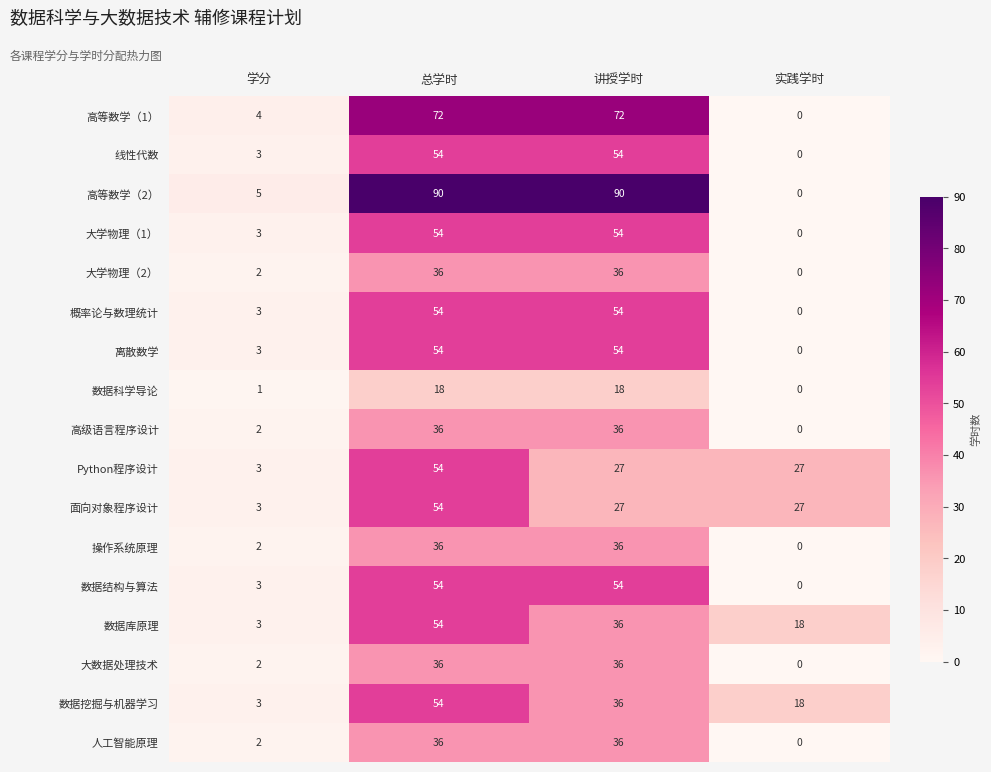

Which category has the highest value in the 数据库原理 series?

总学时